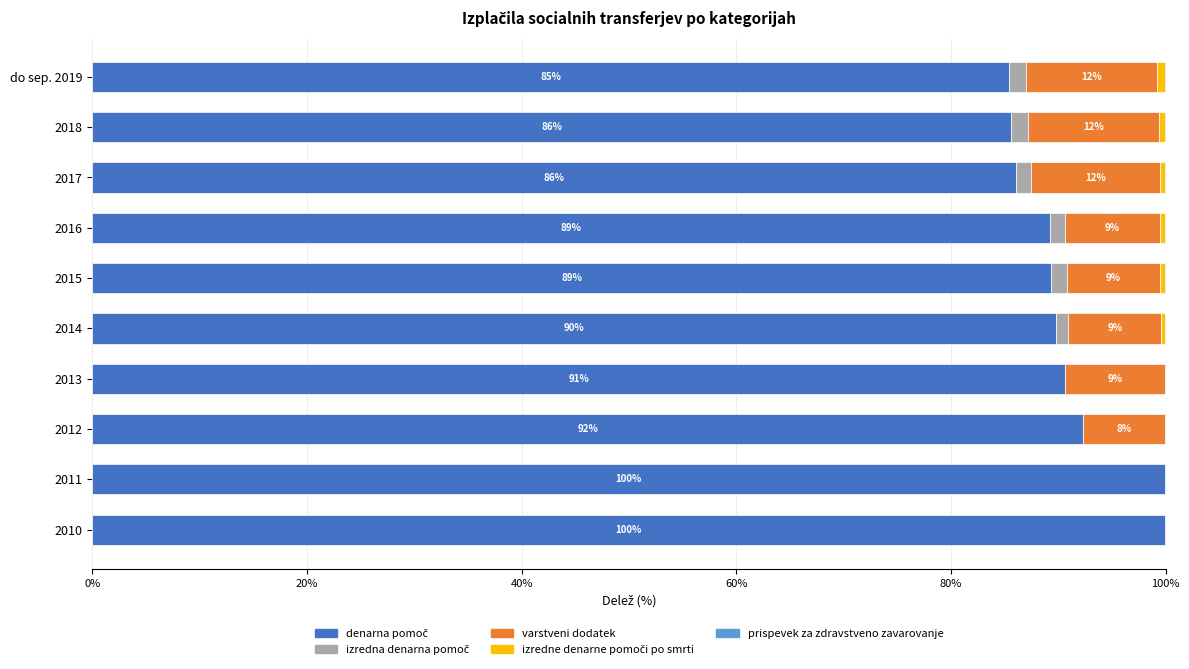

How many bars are there in total?

50